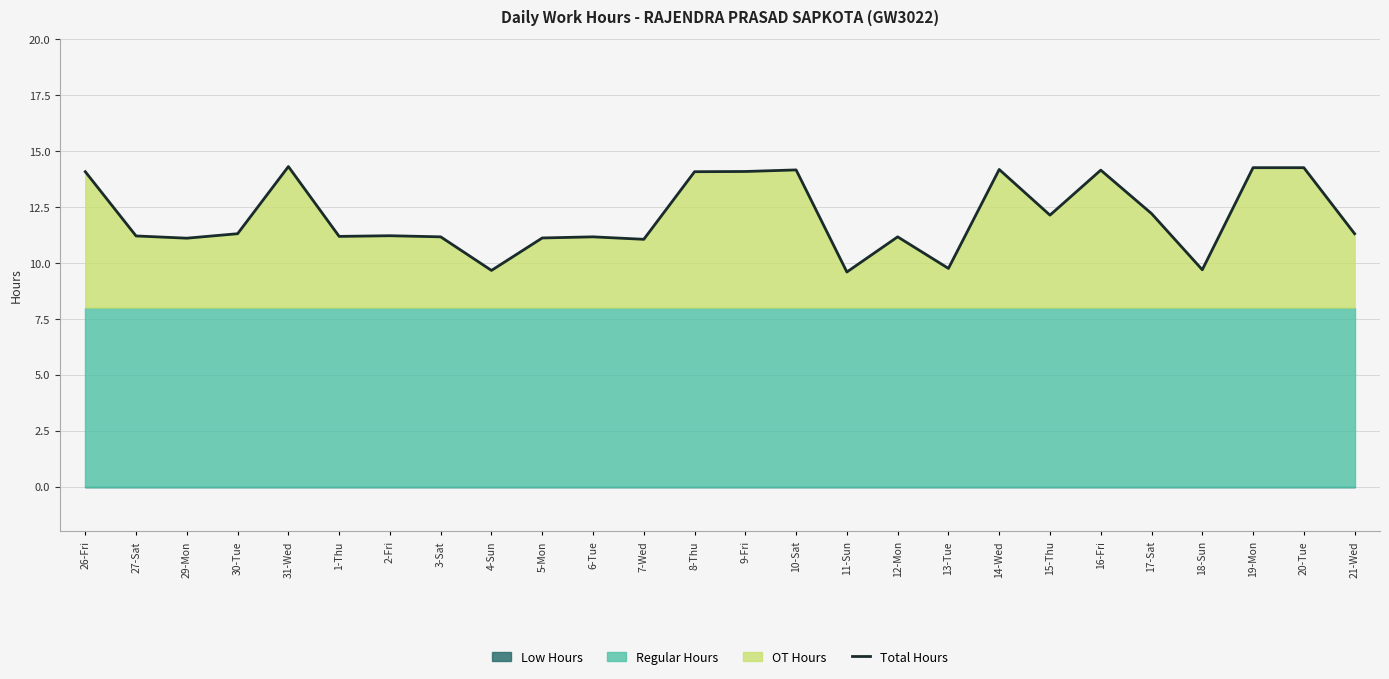

What is the greatest value displayed?

14.3